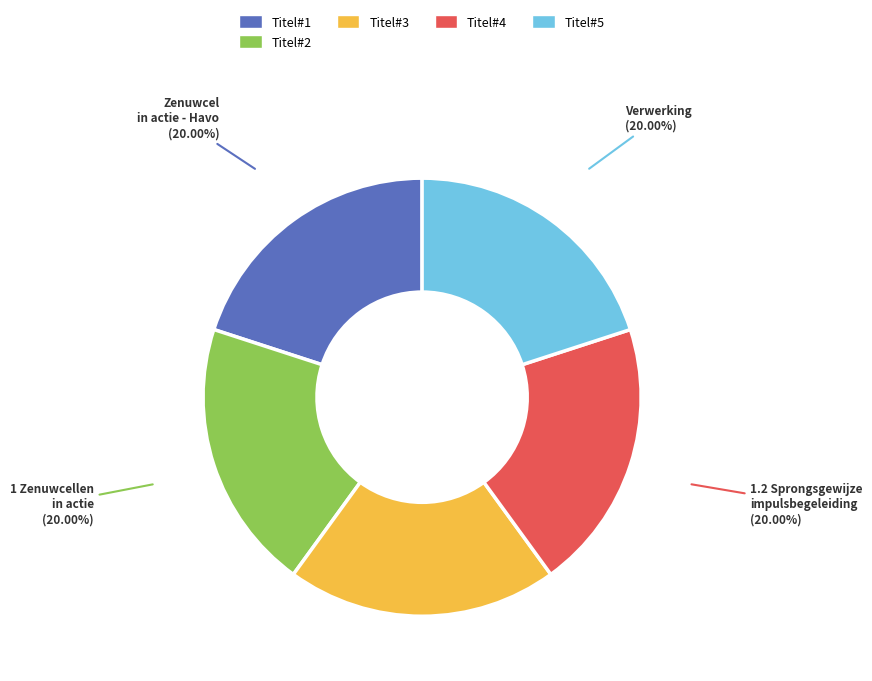

What is the total percentage of Zenuwcel in actie - Havo and 1.2 Sprongsgewijze impulsbegeleiding?

40.0%